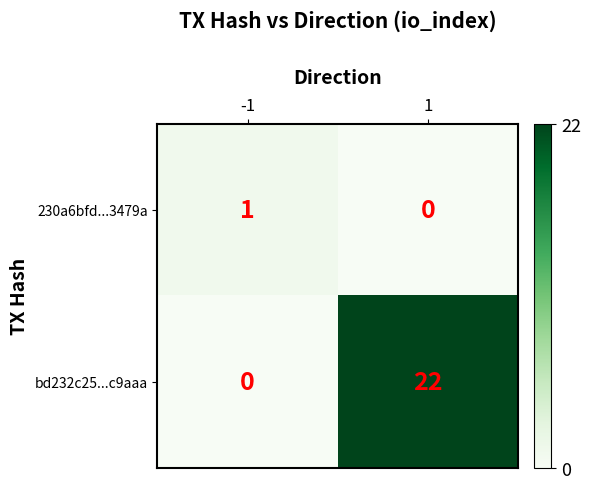

At which category does the chart reach its peak across all series?

1